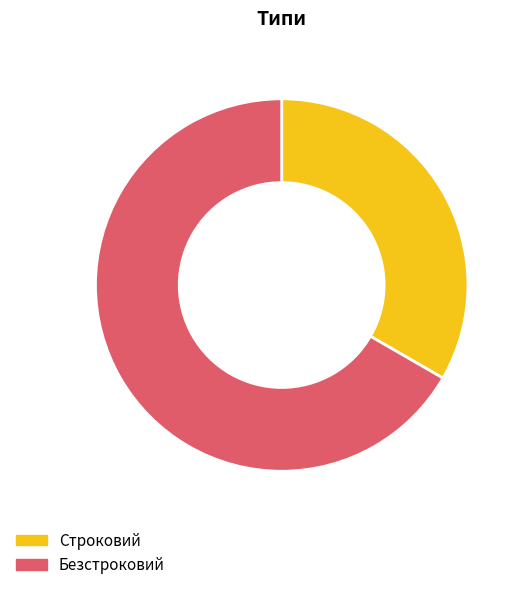

Is Строковий the majority of the pie?

No